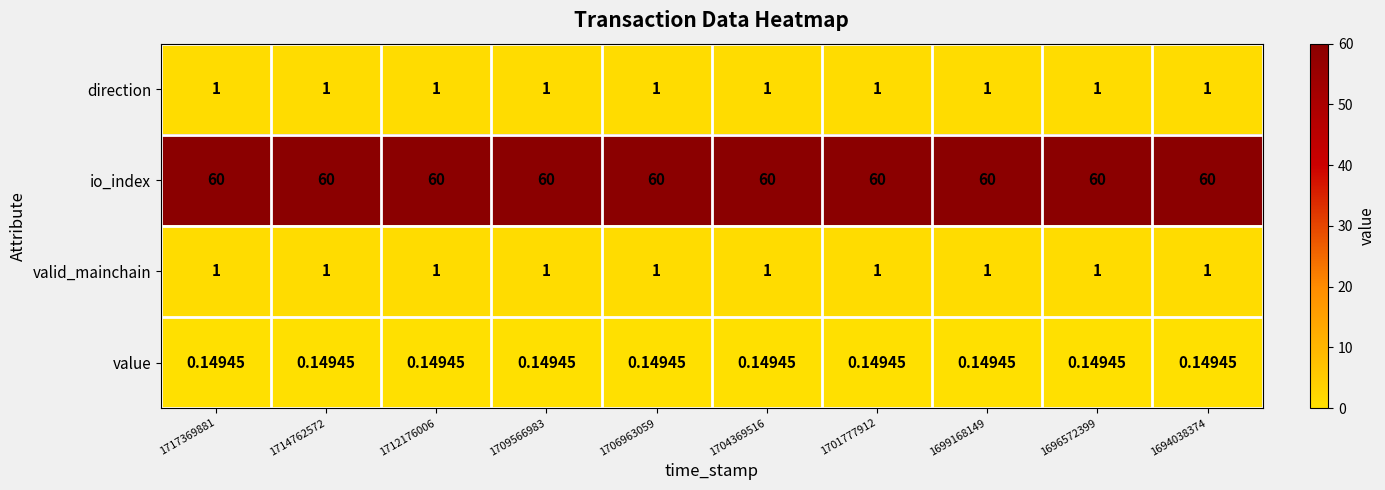

At how many categories does at least one series exceed 38?

10